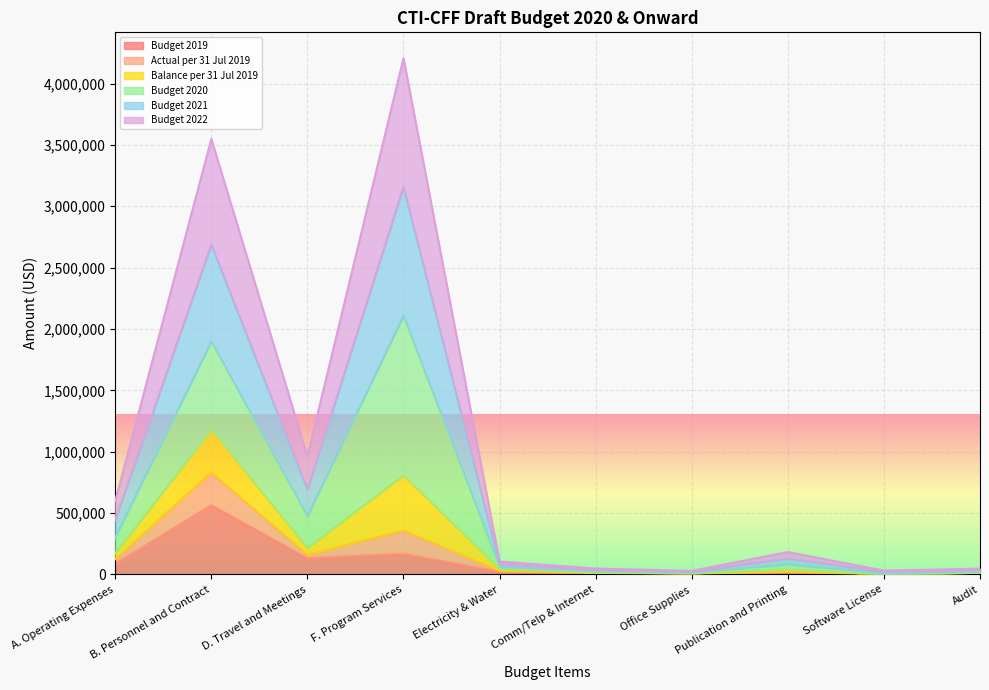

At which category does Actual per 31 Jul 2019 reach its first local valley?

D. Travel and Meetings